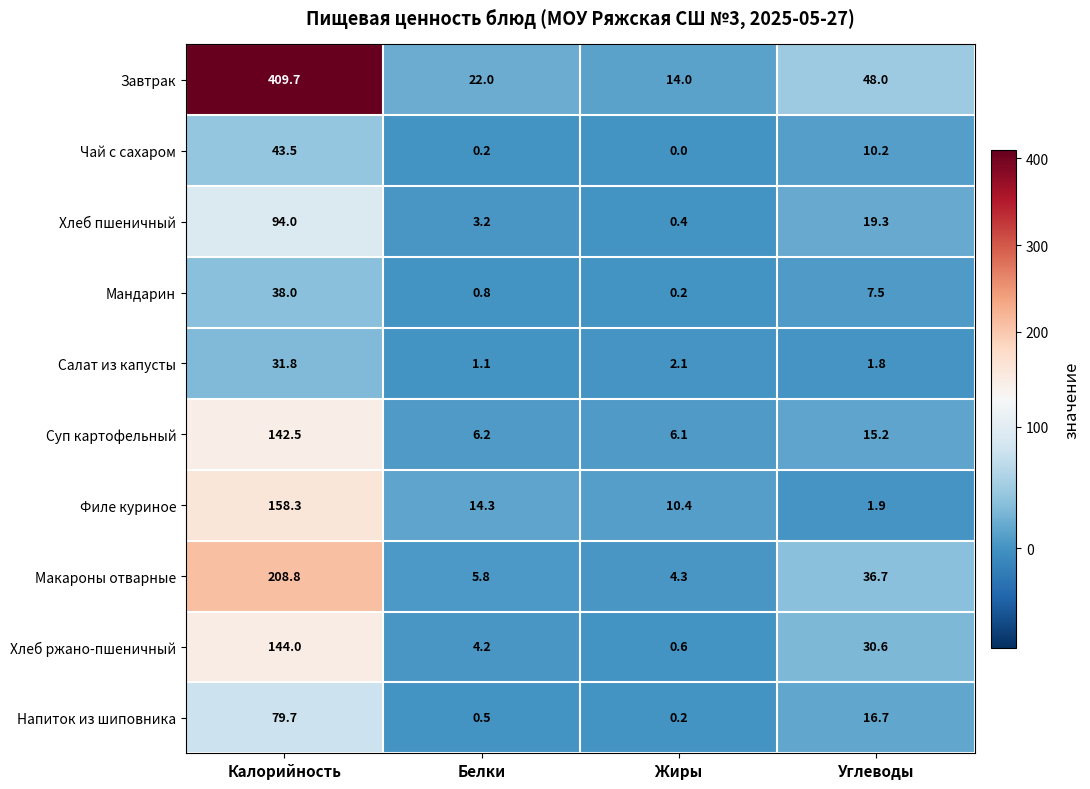

At which label is Хлеб ржано-пшеничный closest to 72?

Углеводы